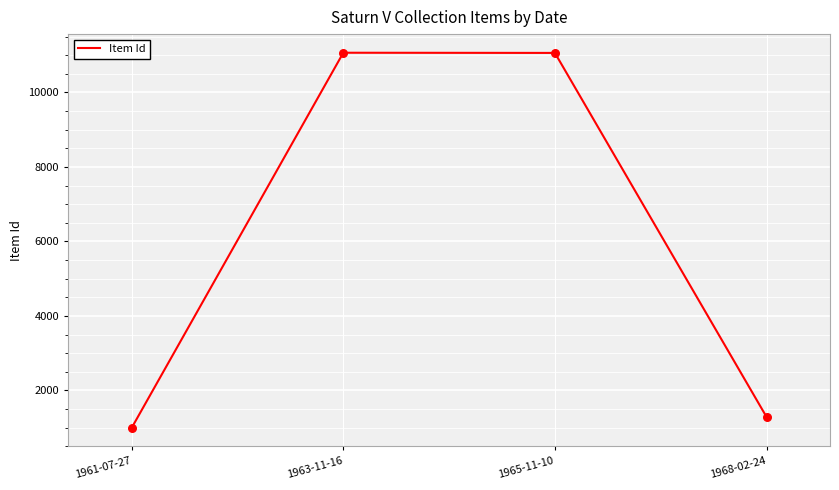

What is the change in value from 1961-07-27 to 1963-11-16?

+10071